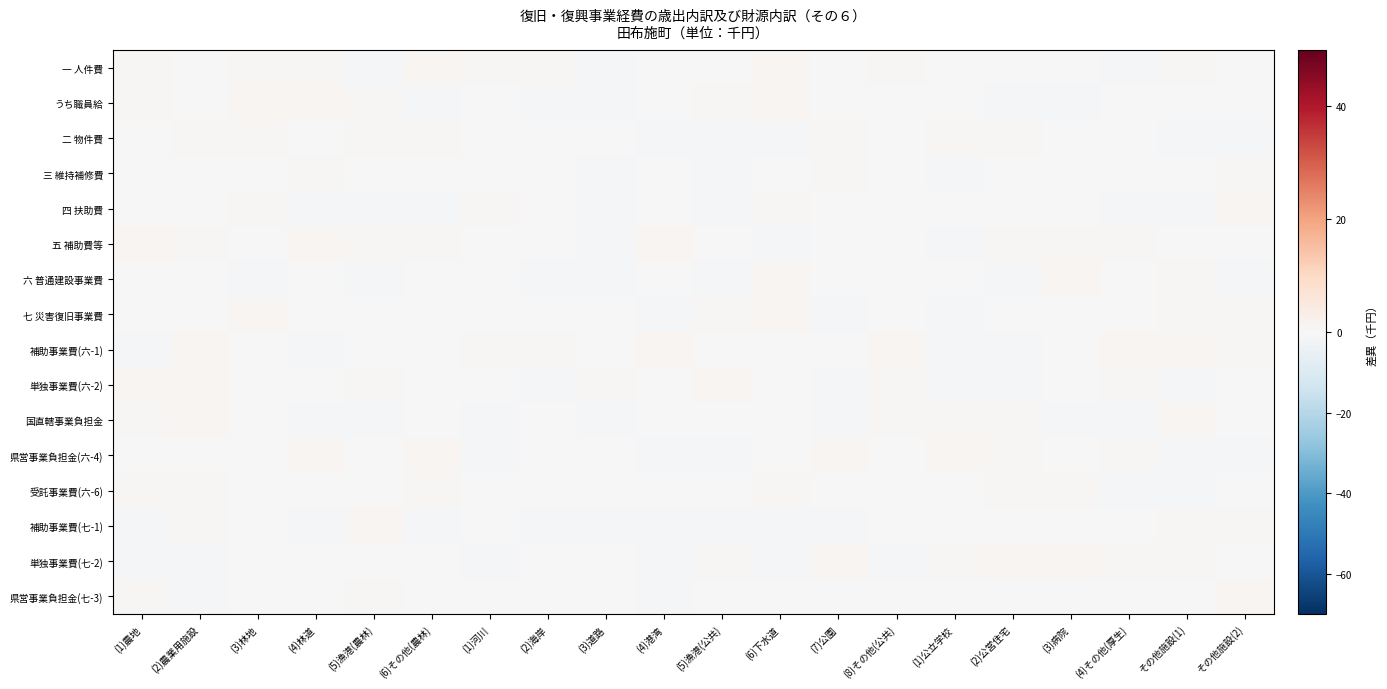

At which category is the sum across all series the highest?

(2)農業用施設